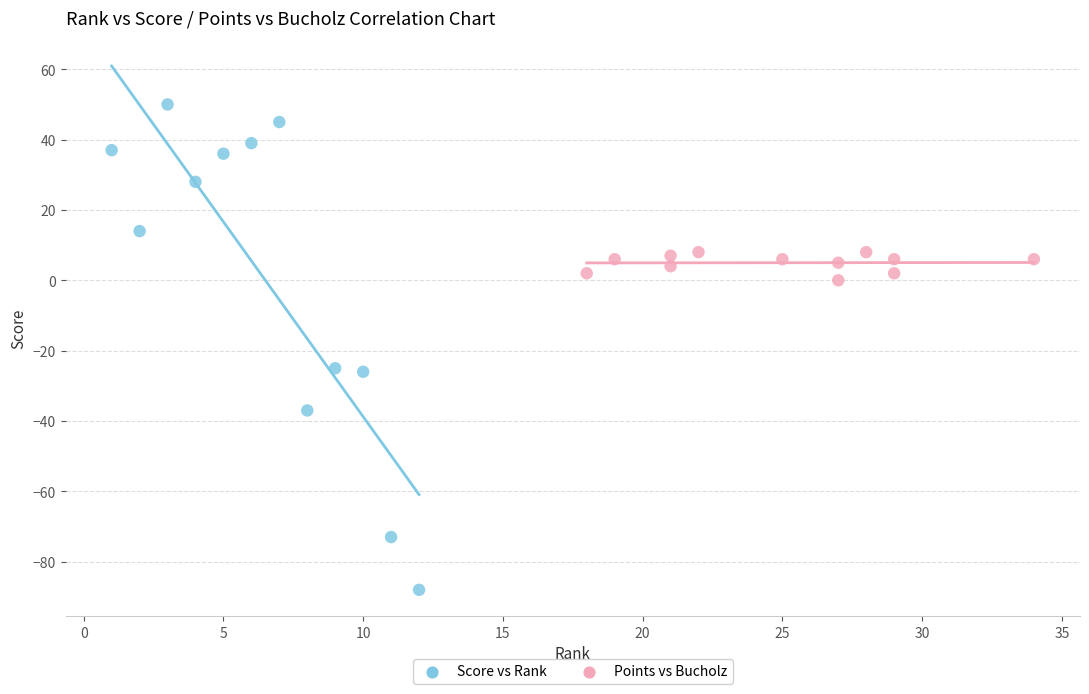

Which series has the widest spread of Y values?

Score vs Rank